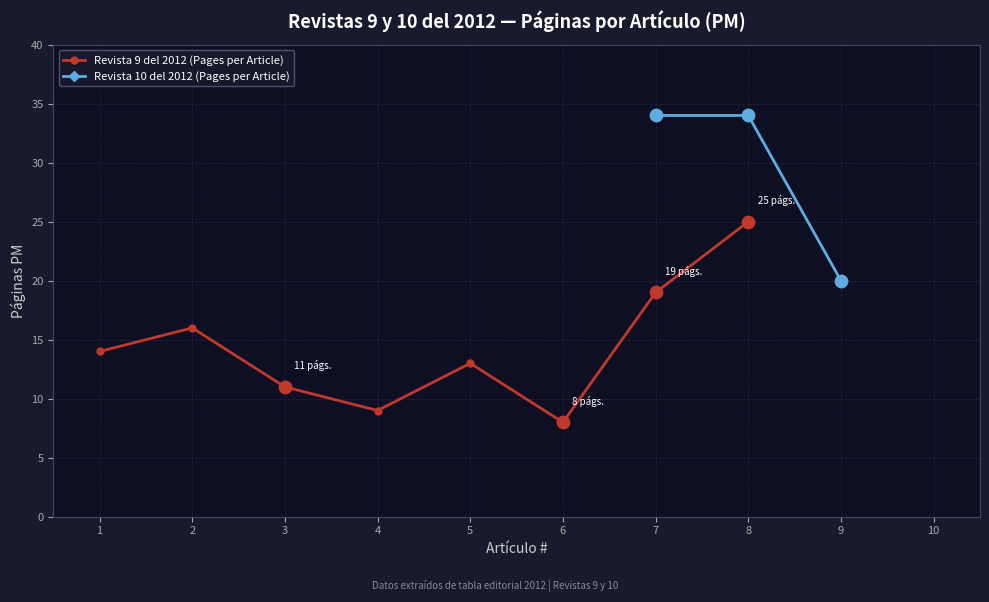

Which has a higher value, 1 or 8?

8